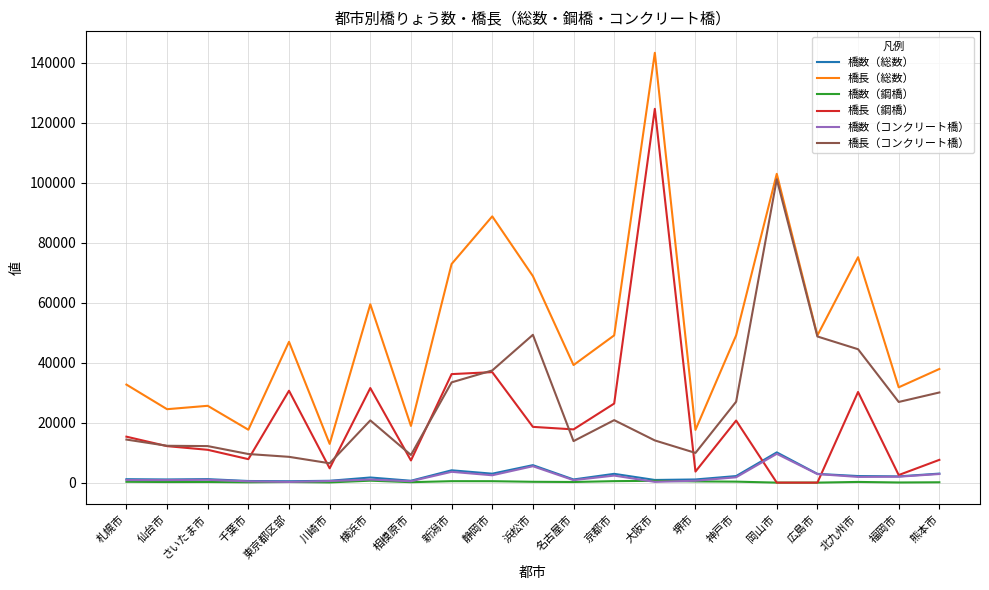

How many distinct data groups are displayed?

6